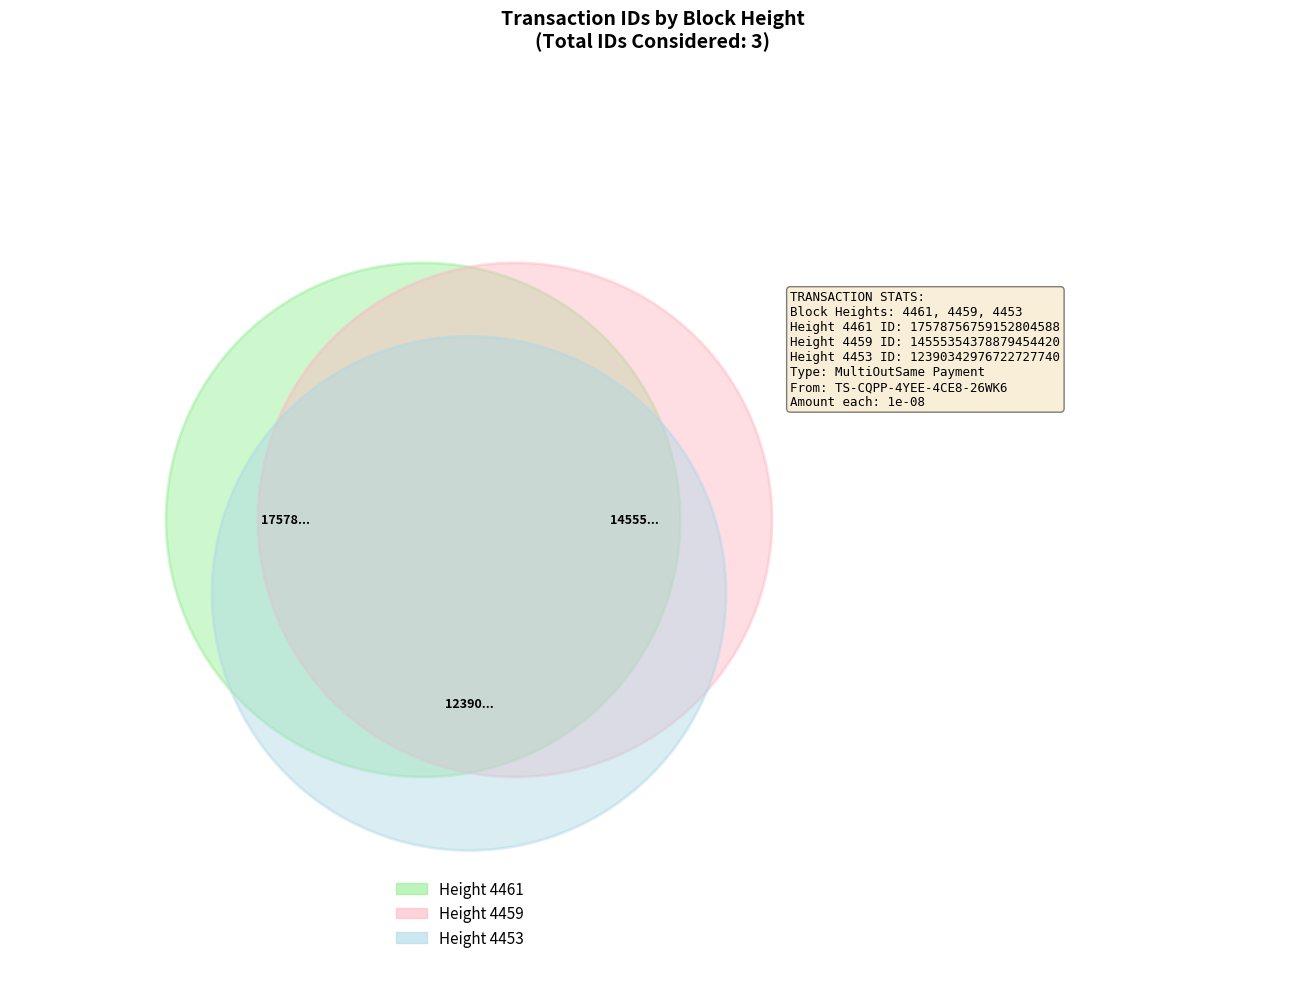

Count the number of slices in the pie.

3